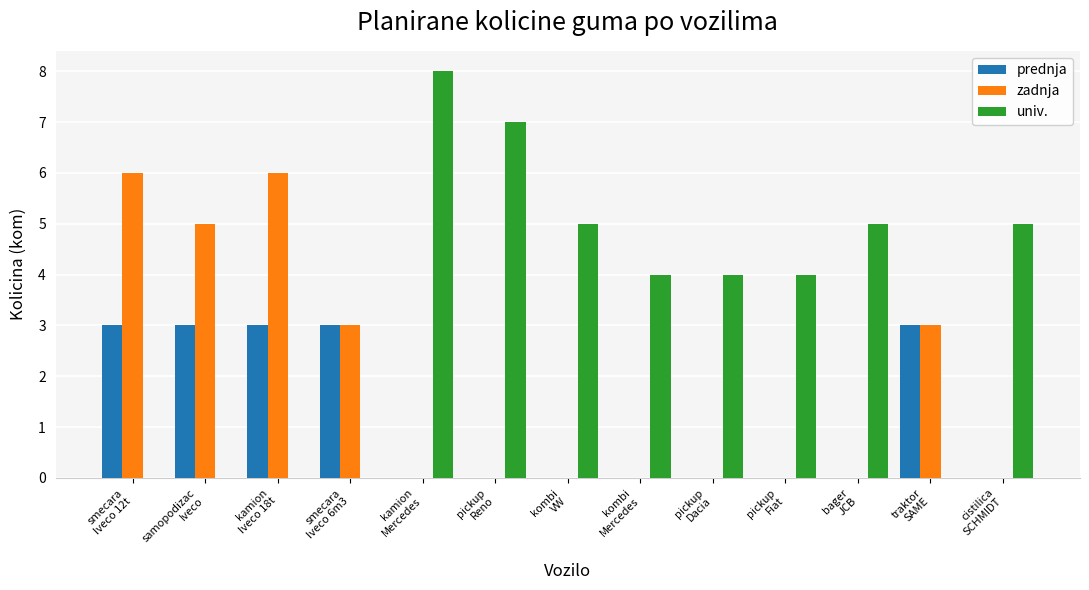

Which series has the largest total across all categories?

univ.